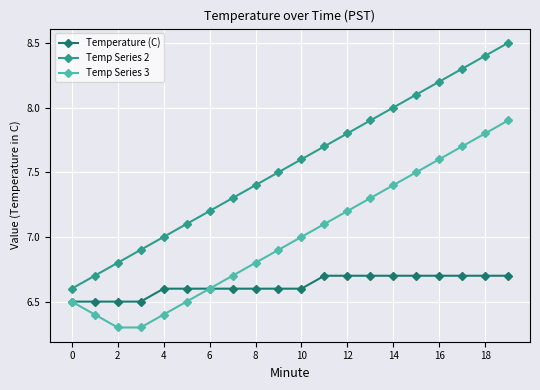

Which series has the largest total across all categories?

Temp Series 2